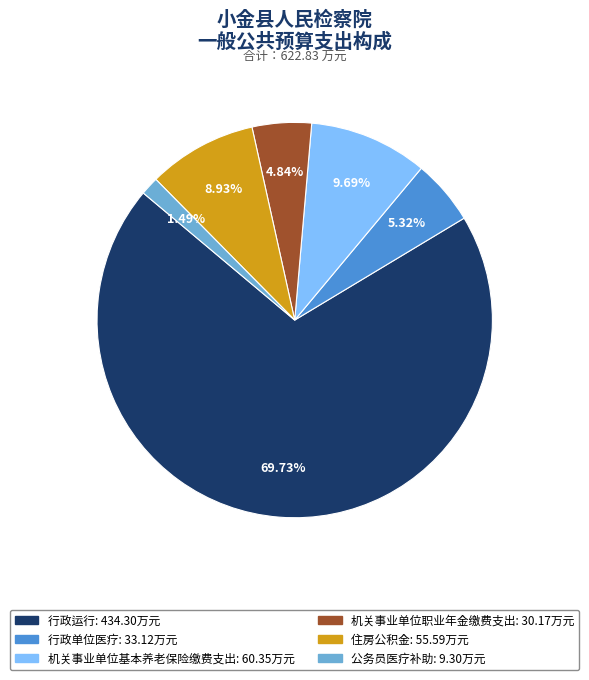

To the nearest percent, what percentage of the pie is 机关事业单位职业年金缴费支出?

5%